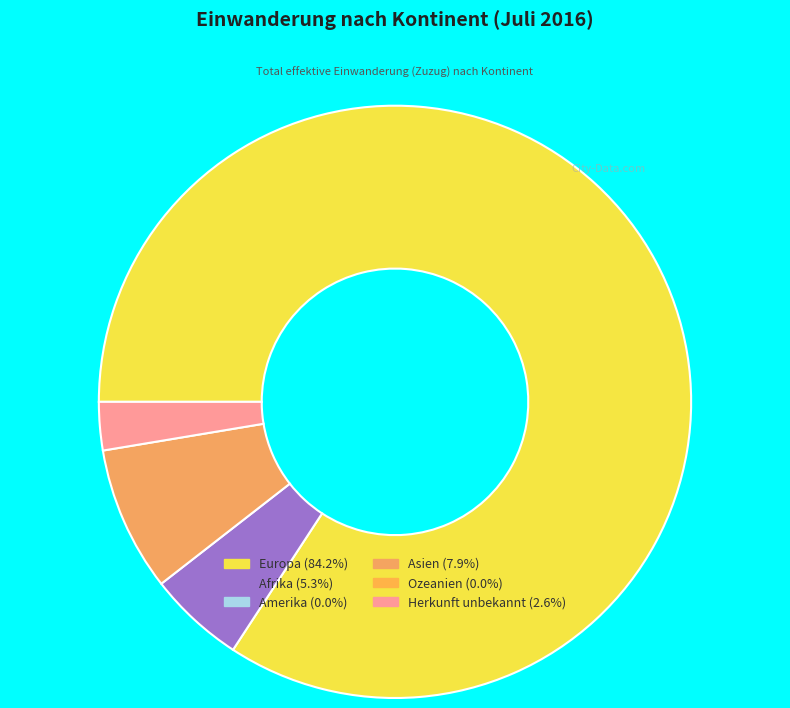

Does any single category account for the majority?

Yes